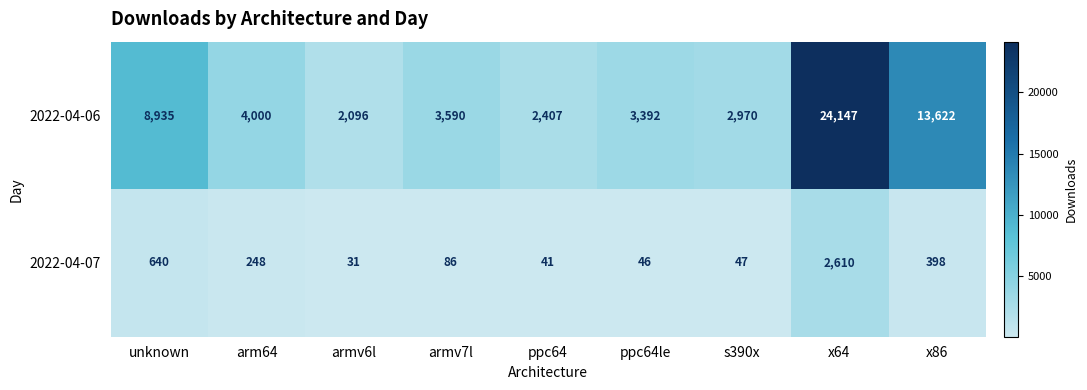

What value does the 2022-04-07 series have at armv7l?

86